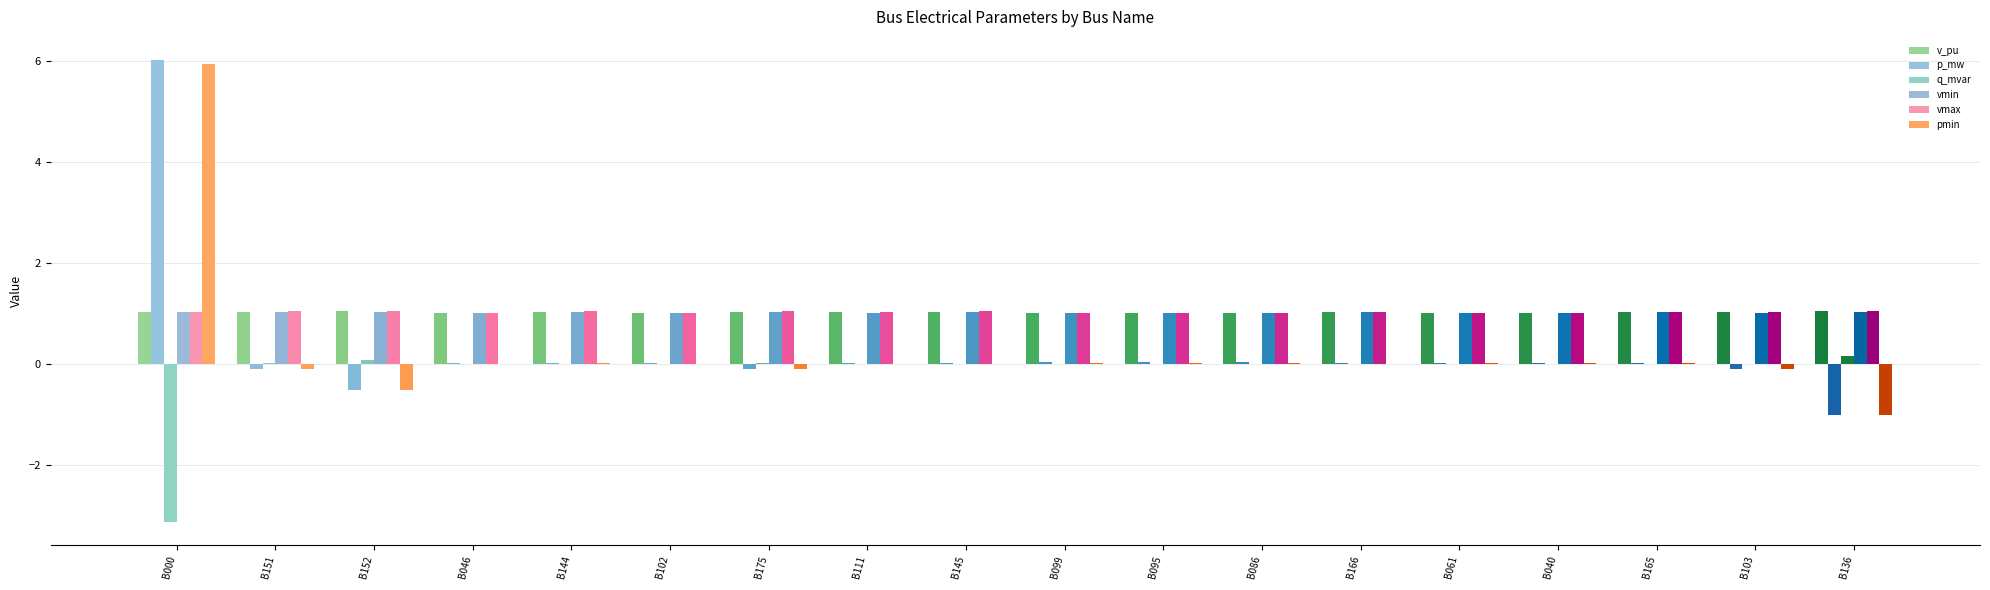

At which label does q_mvar reach its minimum?

B000